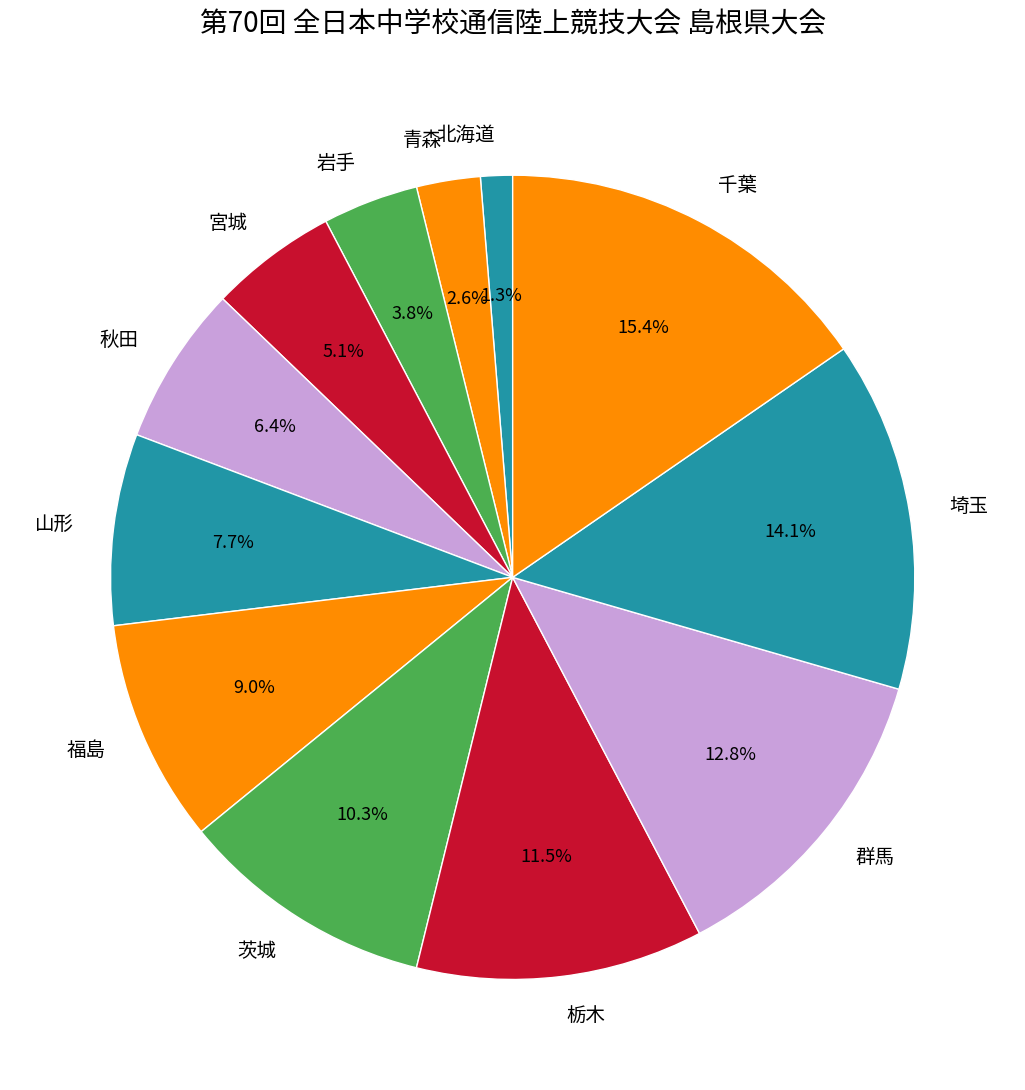

Between 福島 and 山形, which is larger?

福島